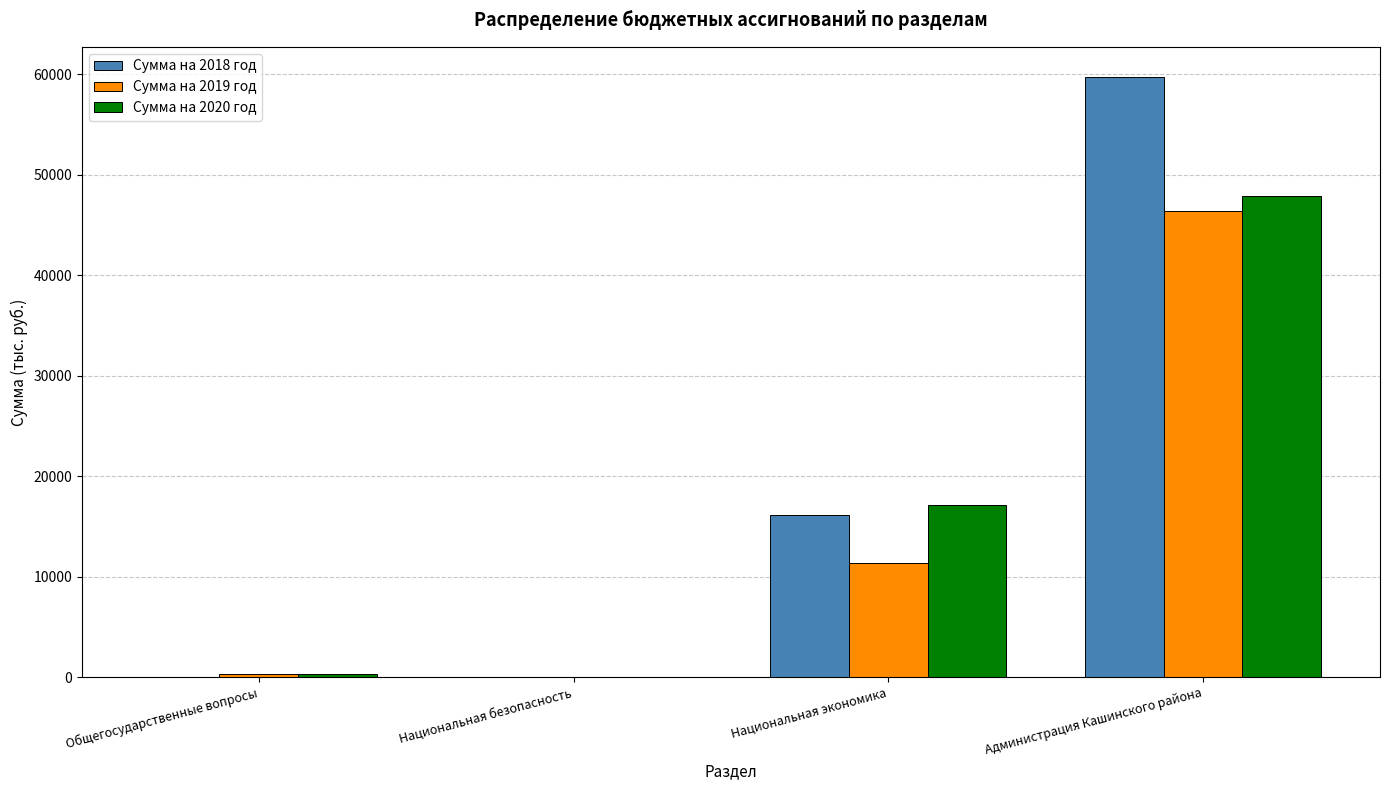

What is the average value of the Сумма на 2019 год series?

14542.8